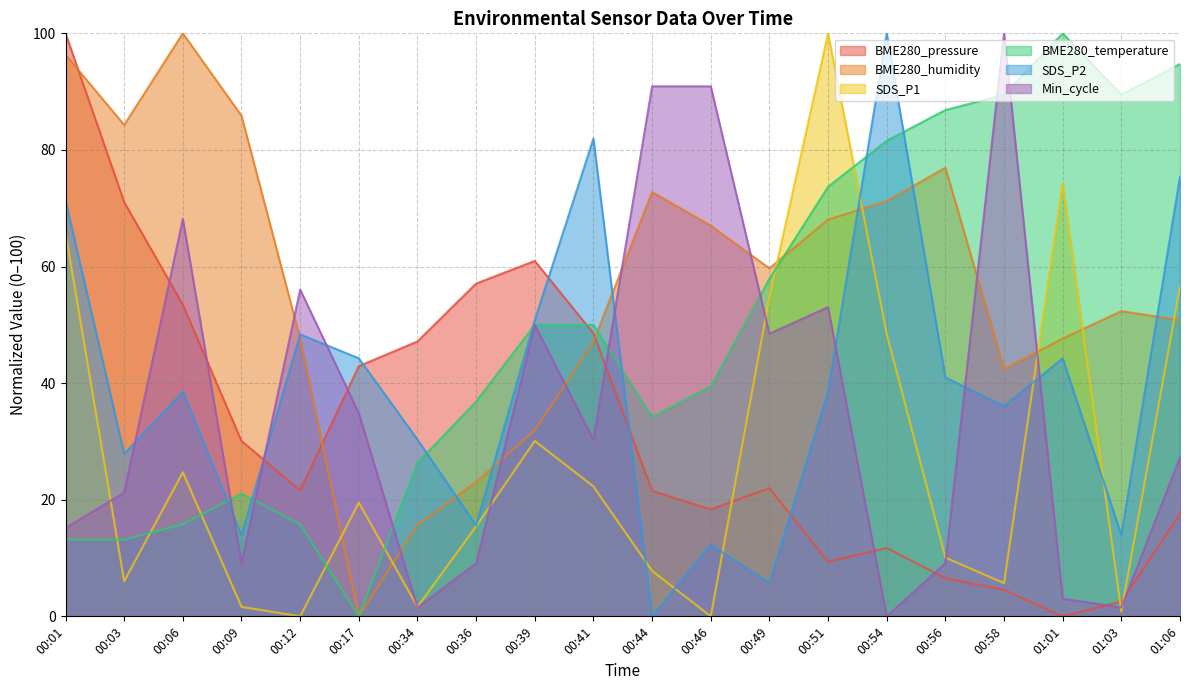

How many values in the SDS_P2 series are below 38?

9